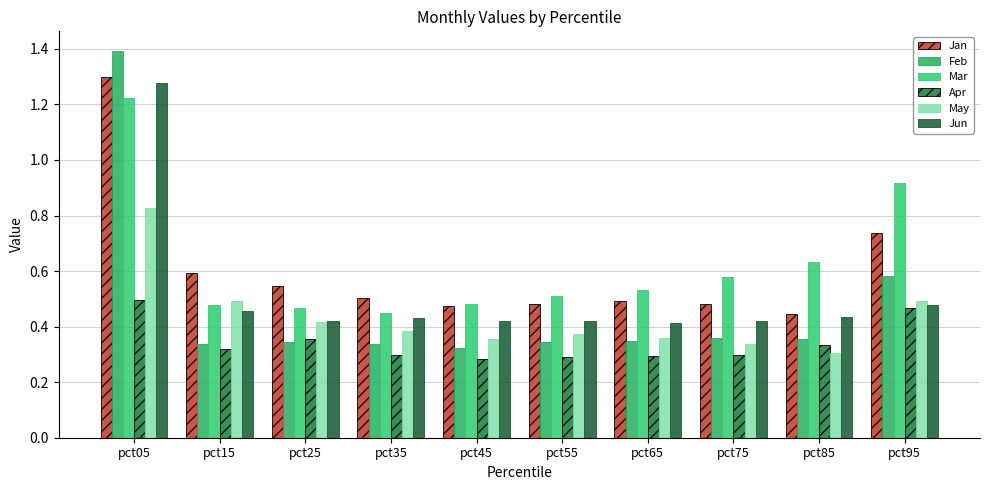

The Jan series shows 0.9 at pct65. True or false?

False